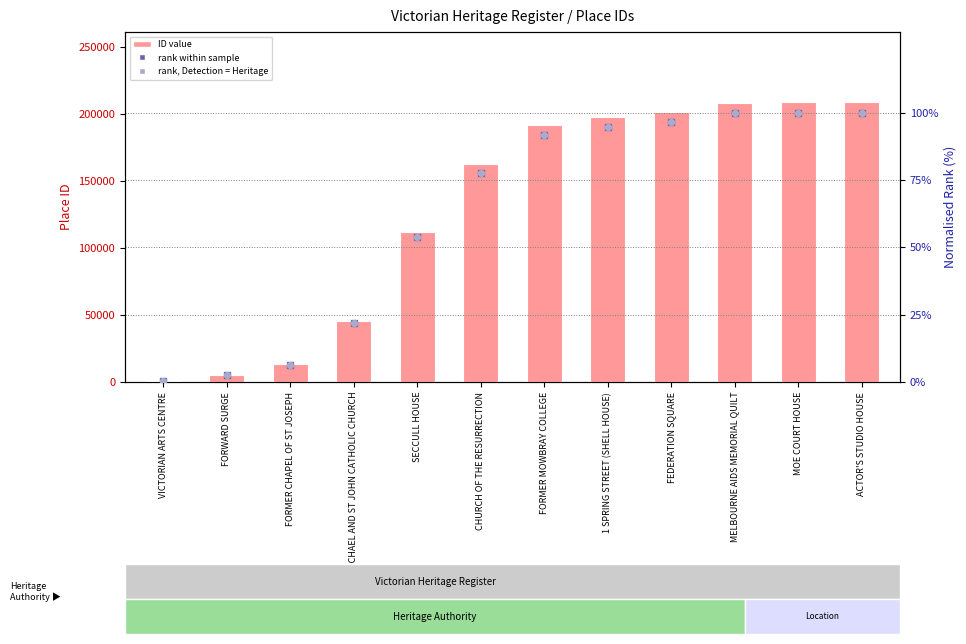

Which series contains the highest Y value?

ID (value)